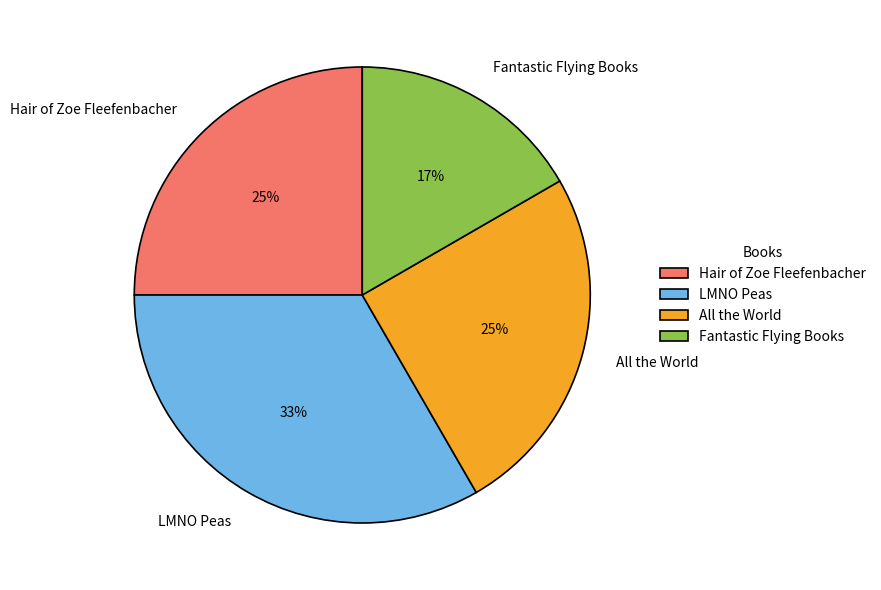

Is there any slice that represents more than half of the pie?

No